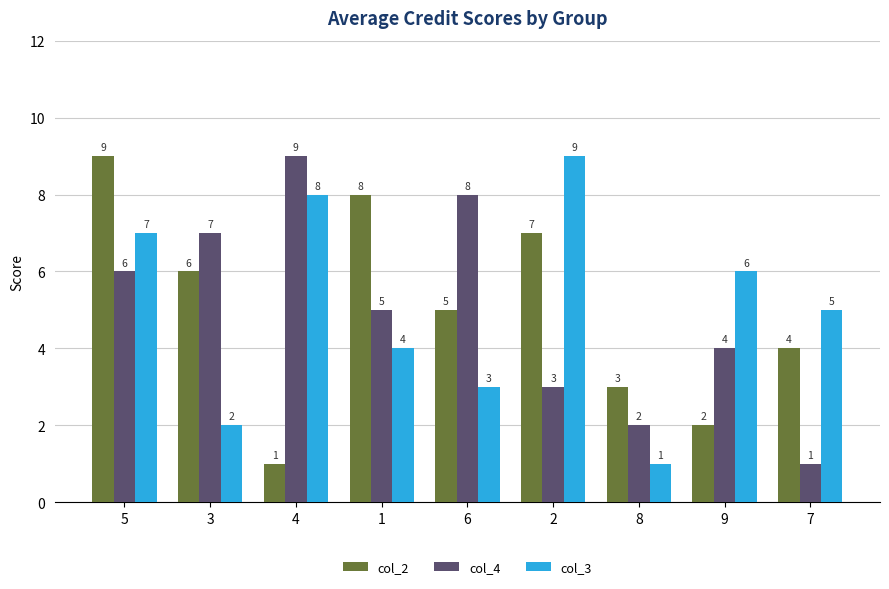

Reading left to right, transcribe all the data shown in this chart.

col_2: 9	6	1	8	5	7	3	2	4
col_4: 6	7	9	5	8	3	2	4	1
col_3: 7	2	8	4	3	9	1	6	5